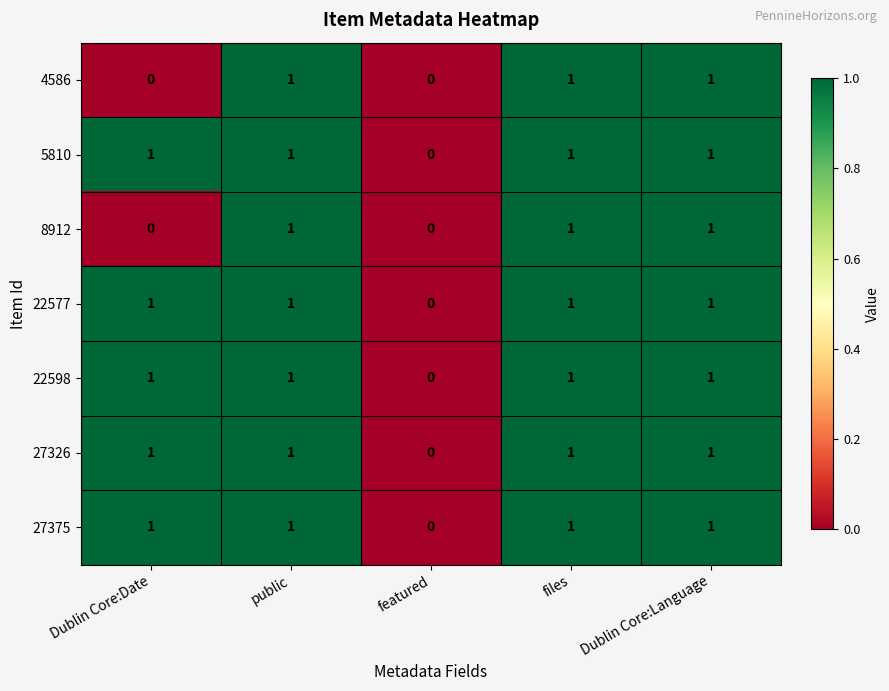

True or false: 27326 has a value of 0 at Dublin Core:Language.

False